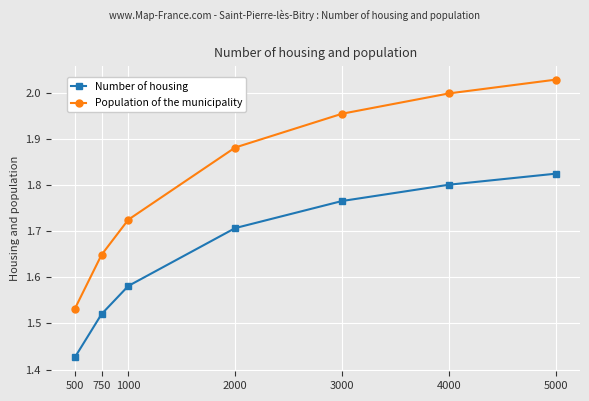

What is the difference between the second highest and second lowest values in the Population of the municipality series?

0.4